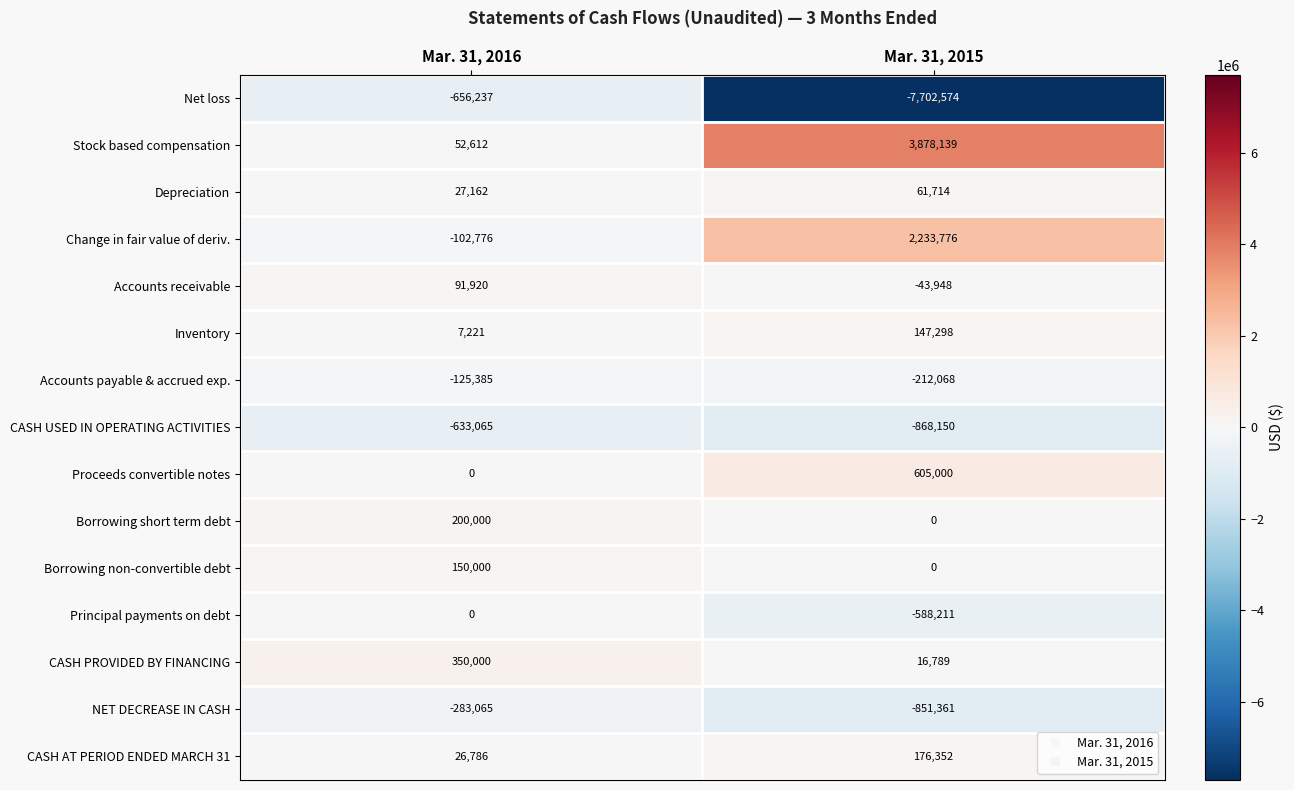

What is the total value across all series at Mar. 31, 2015?

-3147244